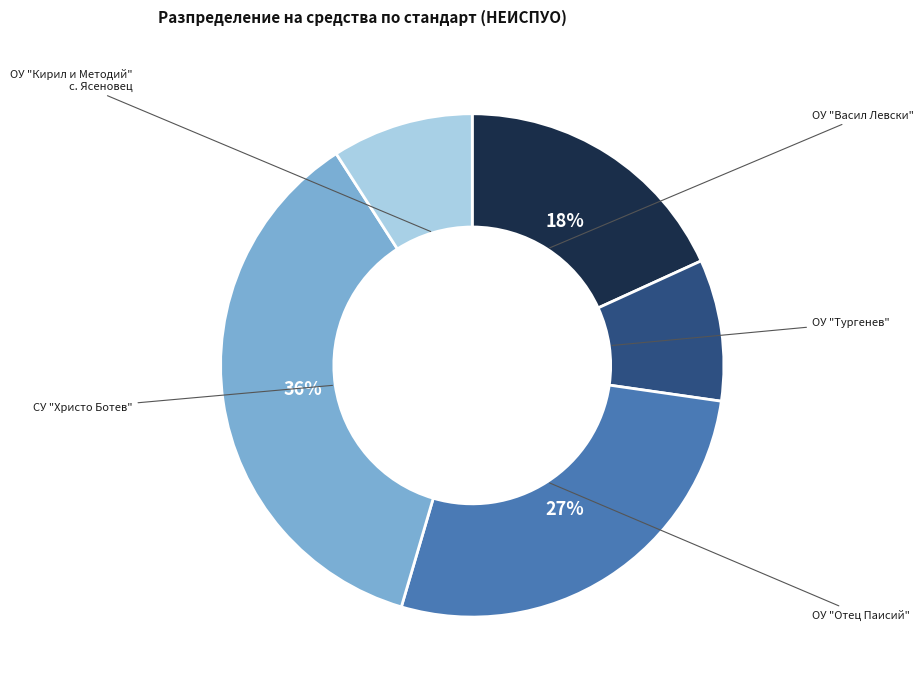

Does any single category account for the majority?

No